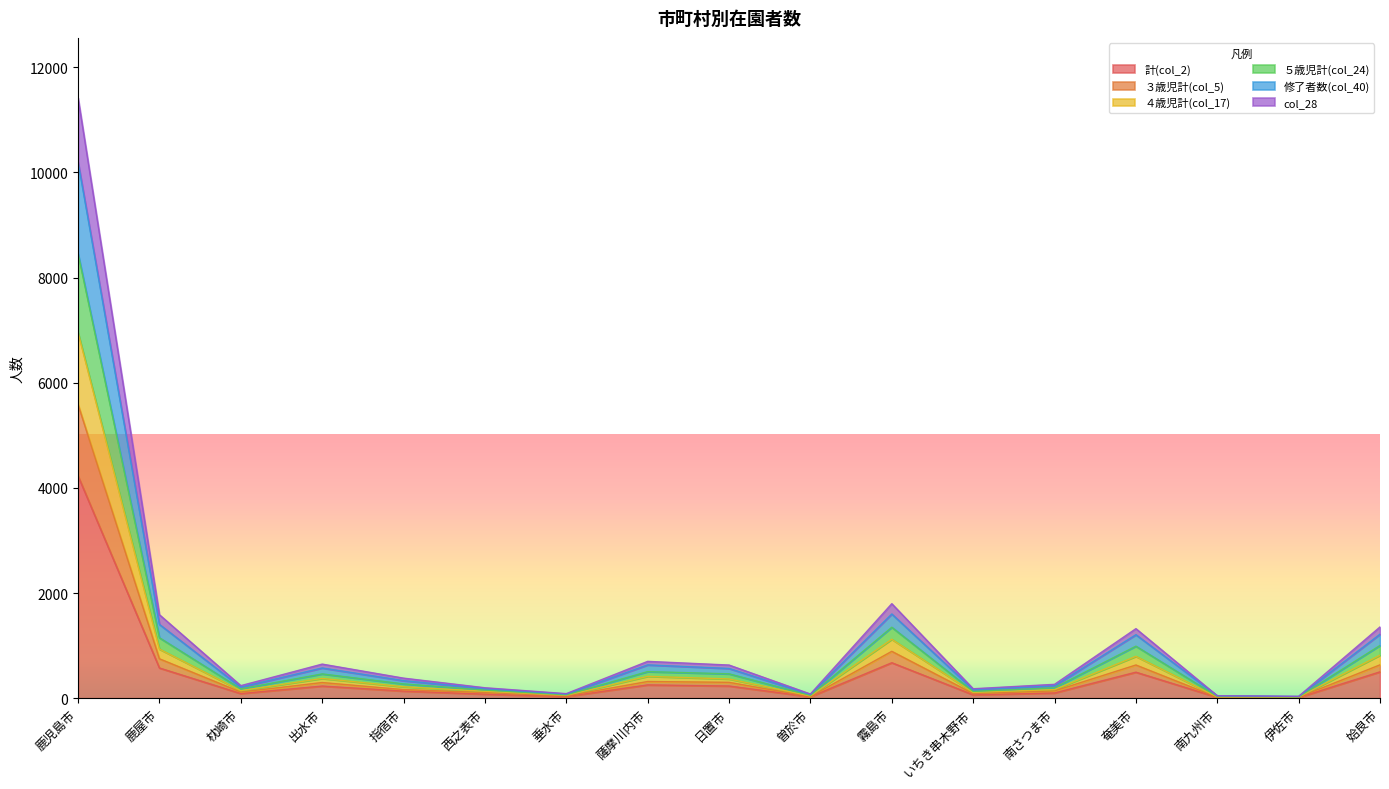

At which label does 修了者数(col_40) first exceed 382?

鹿児島市